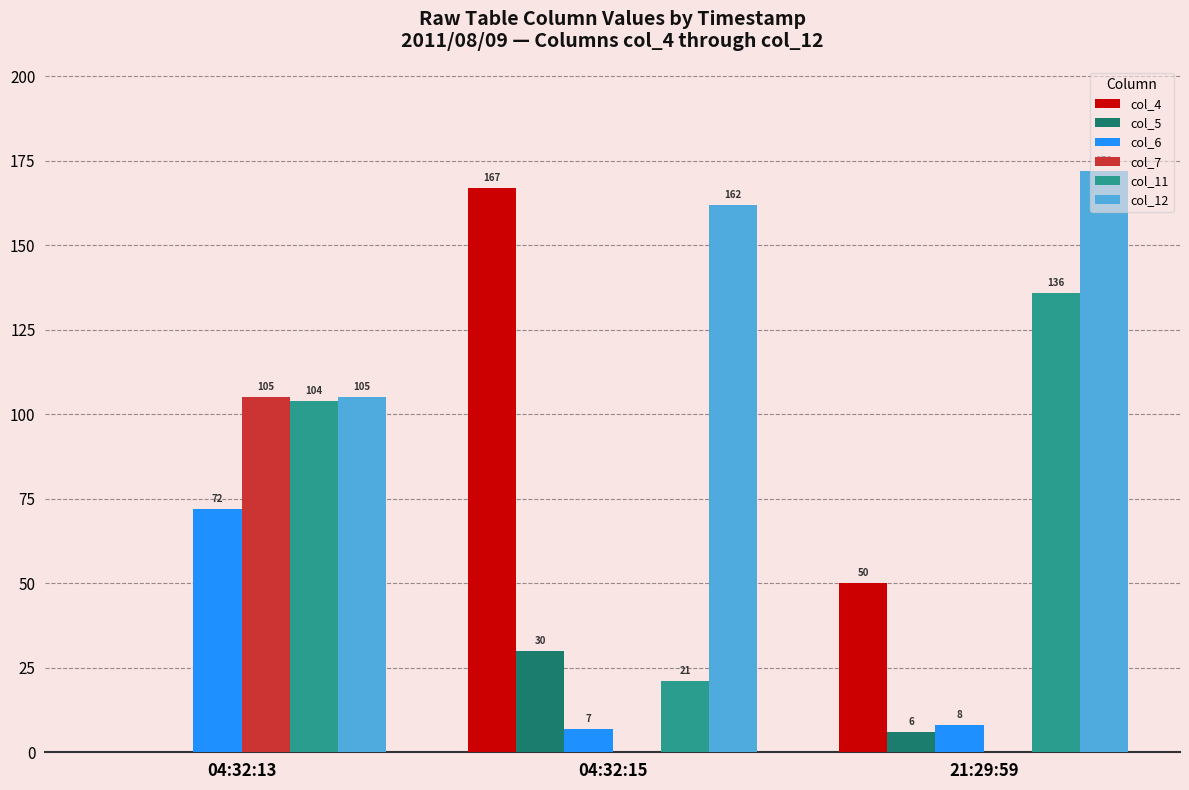

The col_12 series shows 59 at 04:32:13. True or false?

False